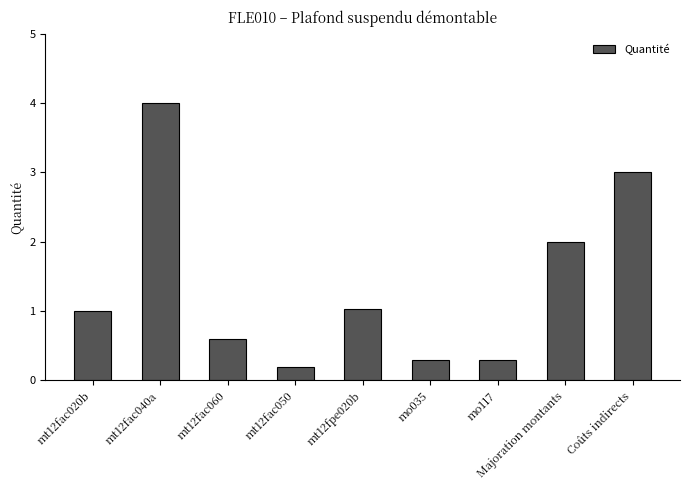

What value does the data have at Majoration montants?

2.0